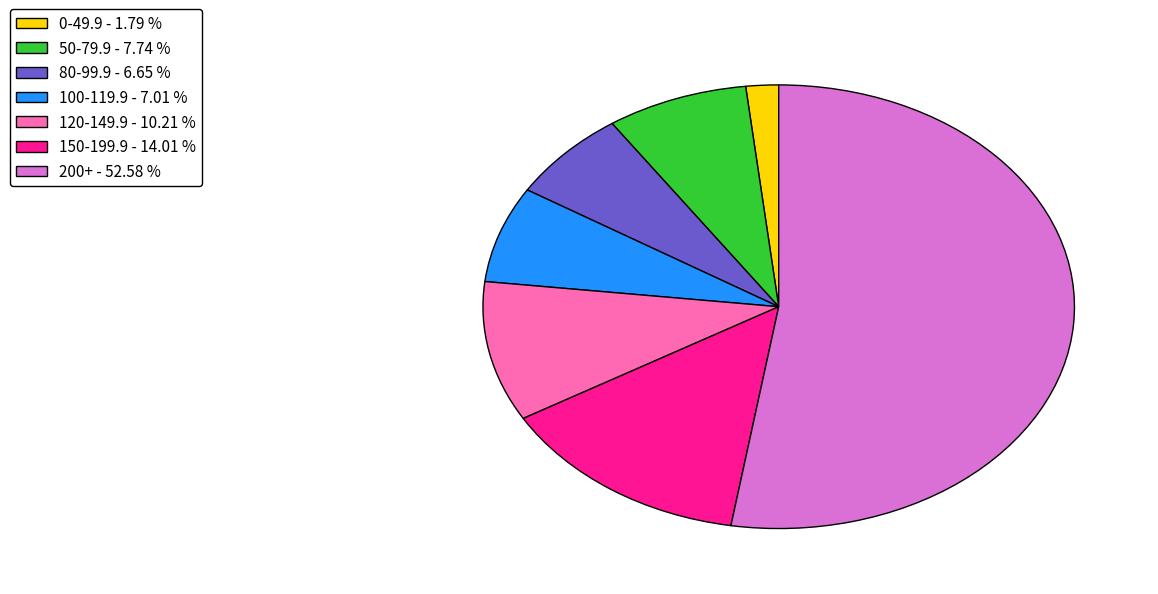

Does any single category account for the majority?

Yes